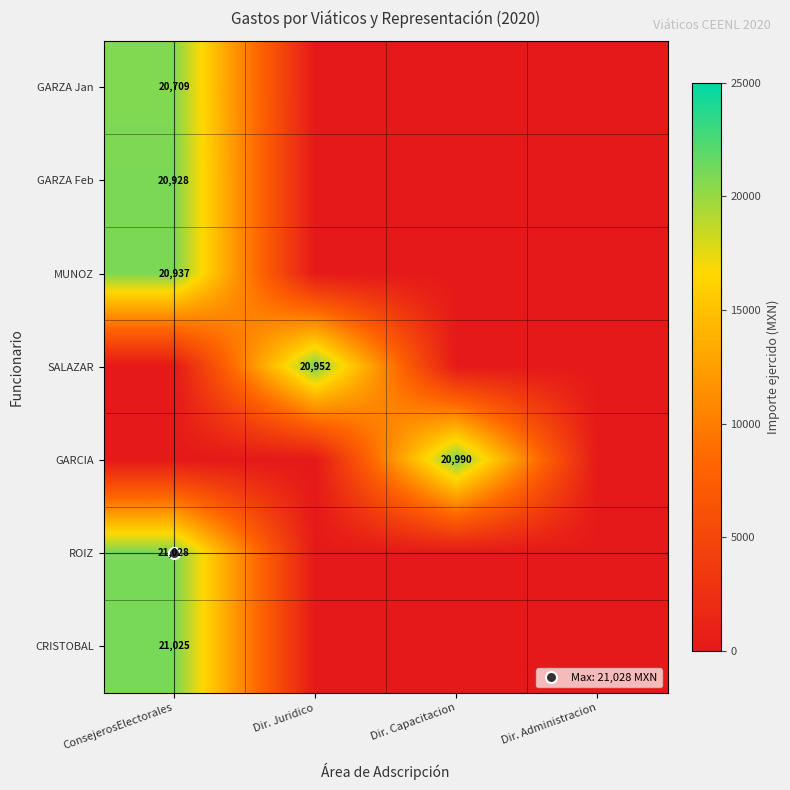

At how many categories does at least one series exceed 9029?

3